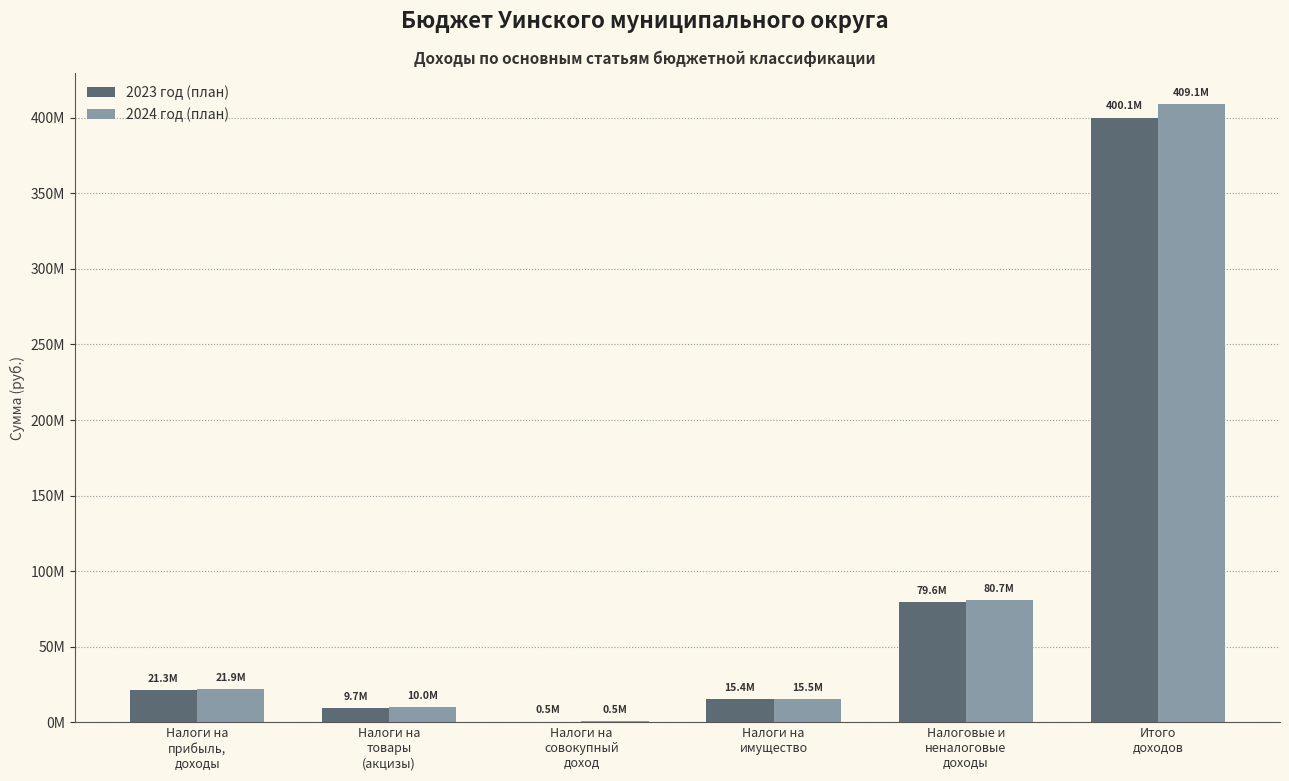

Does the chart contain stacked bars?

No